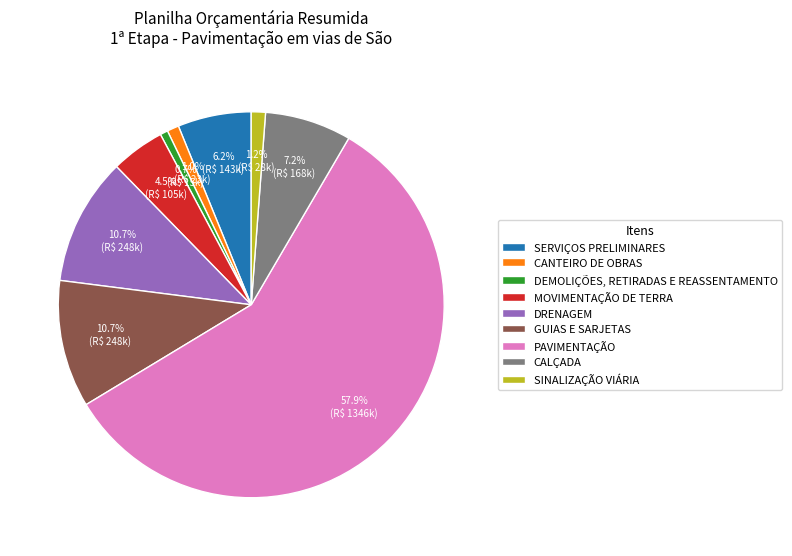

To the nearest percent, what is the difference between the SINALIZAÇÃO VIÁRIA and SERVIÇOS PRELIMINARES slice percentages?

5%